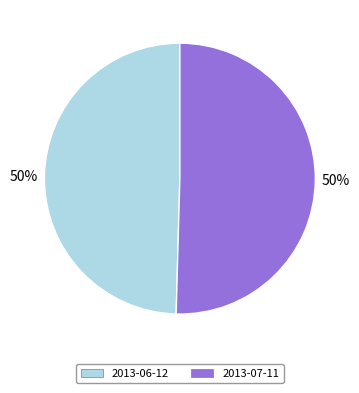

The 2013-06-12 slice represents 50% of the pie. True or false?

True